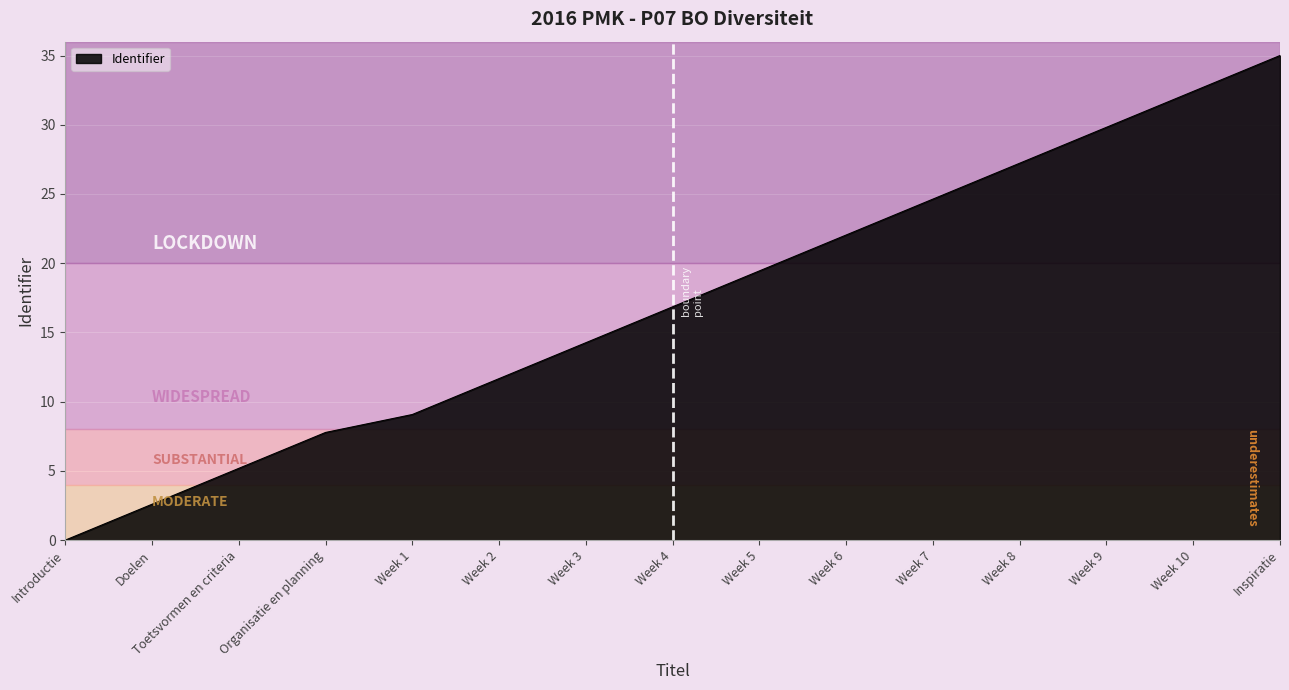

What is the difference between the maximum and minimum values?

35.0